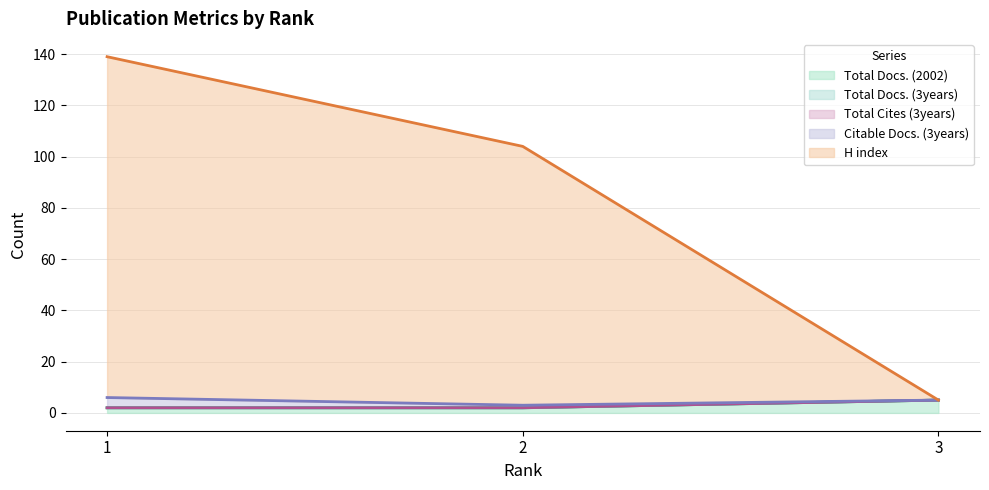

The value of H index at 3 is 55. True or false?

False